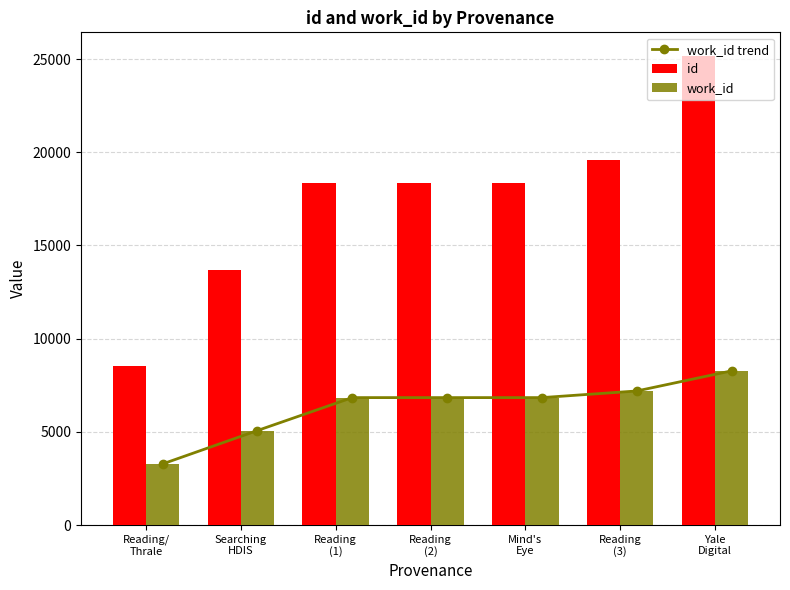

What is the difference between the second highest and second lowest values in the work_id trend series?

2122